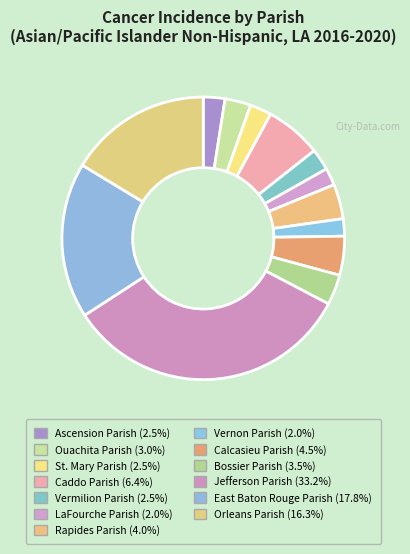

Is the sum of Rapides Parish and Vernon Parish greater than half?

No